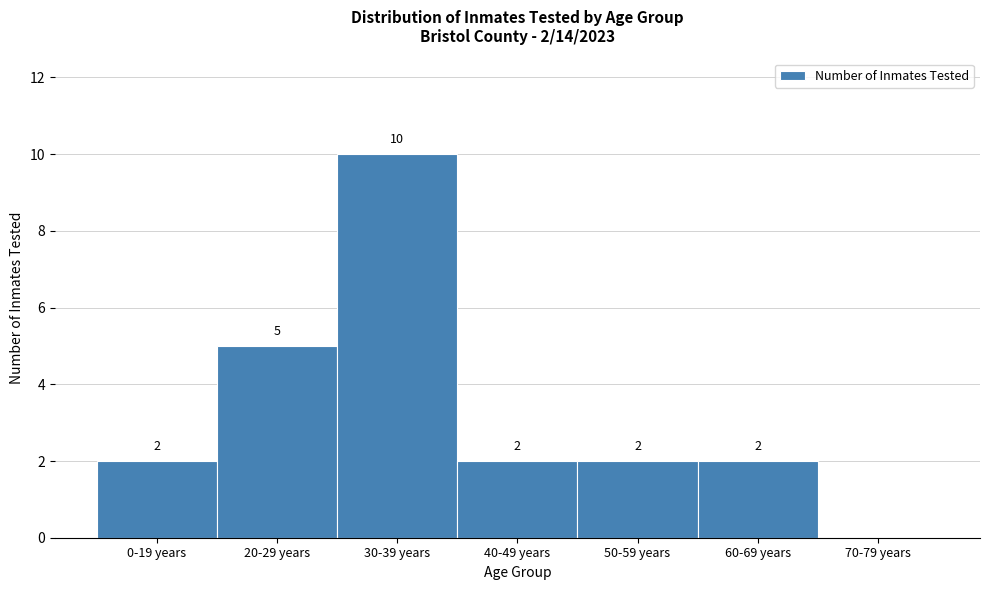

Reading right to left, list all the values displayed in this chart.

70-79 years=0	60-69 years=2	50-59 years=2	40-49 years=2	30-39 years=10	20-29 years=5	0-19 years=2